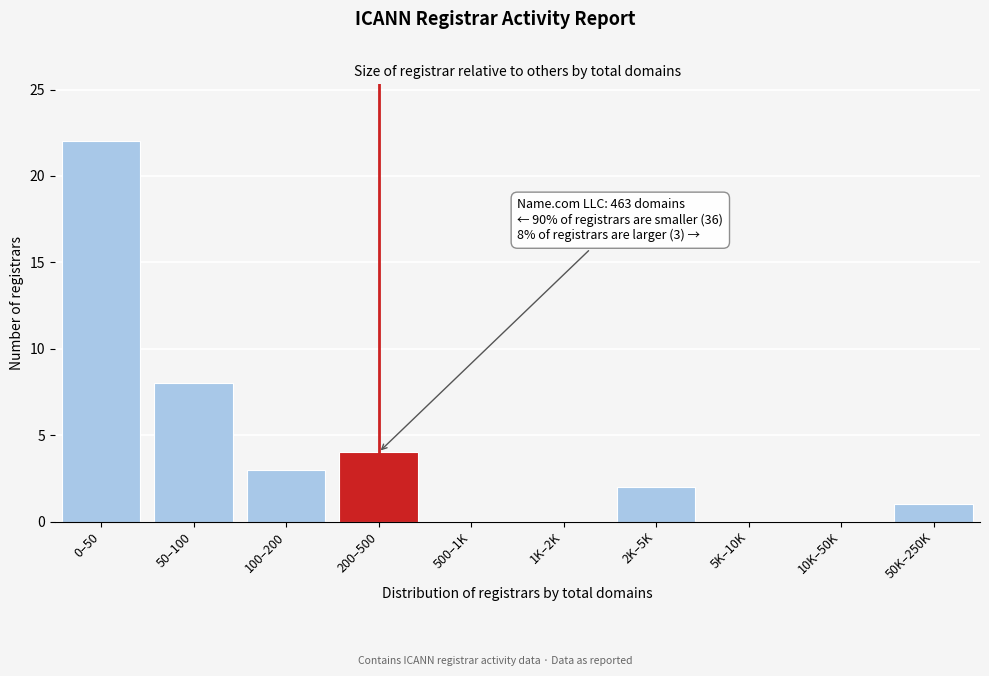

Reading left to right, what are all the values shown in this chart?

0–50=22	50–100=8	100–200=3	200–500=4	500–1K=0	1K–2K=0	2K–5K=2	5K–10K=0	10K–50K=0	50K–250K=1